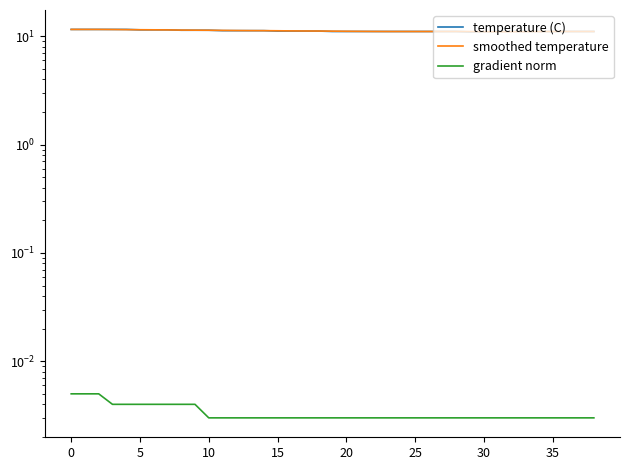

Which series has the largest total across all categories?

smoothed temperature